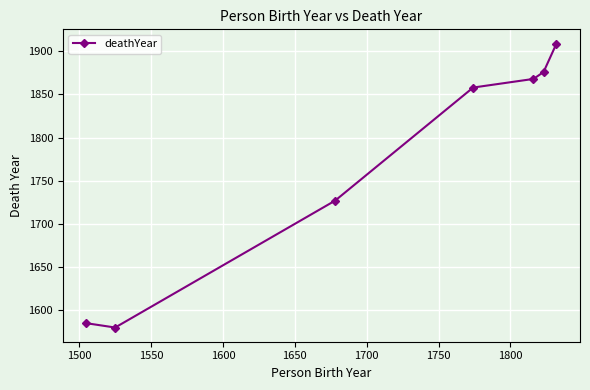

How many interior local valleys (lower than both neighbors) does the data have?

1